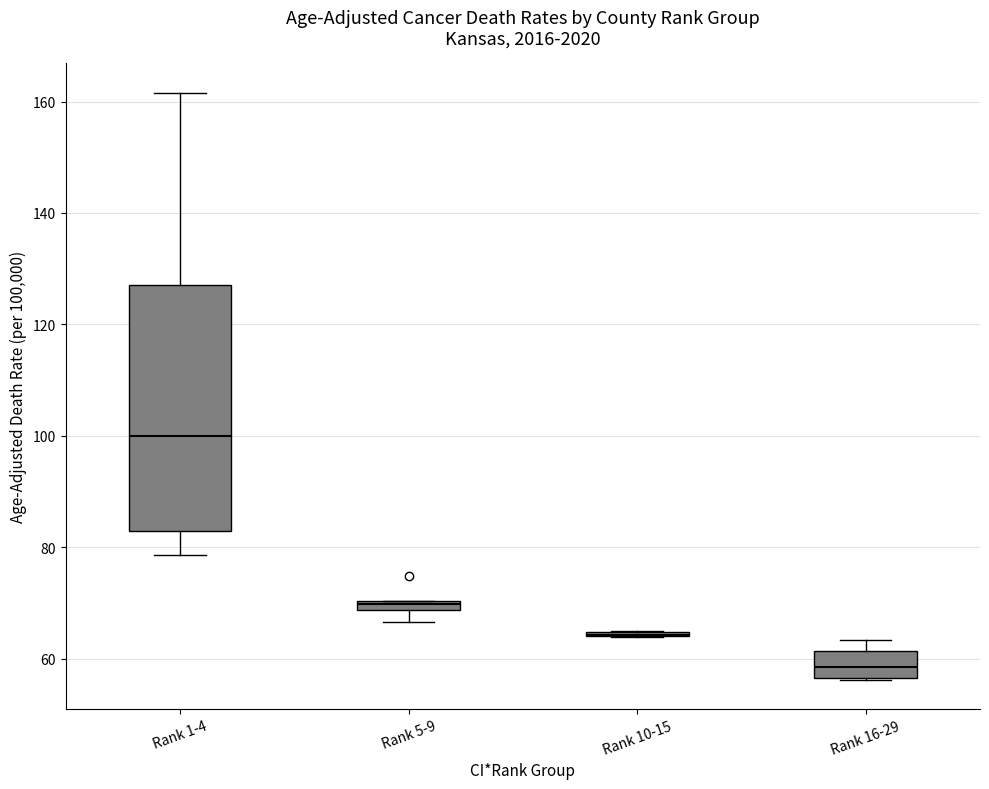

Where is the upper edge of the box for Rank 5-9 on the y-axis? The values are not printed on the chart, so give them approximately, as read against the axis.

70